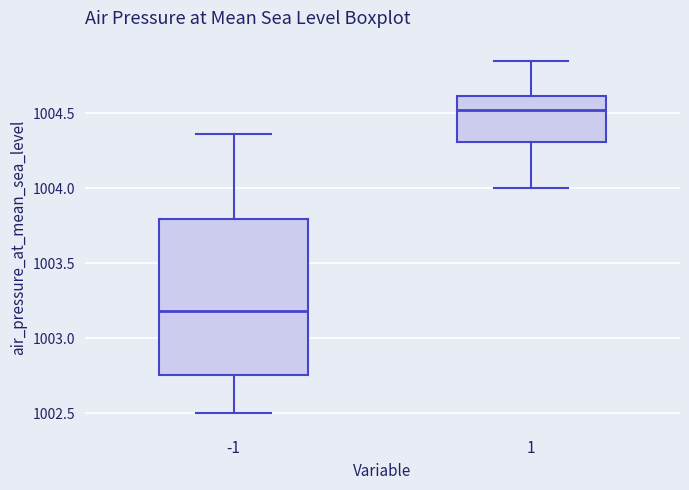

Which box has the highest median line?

1